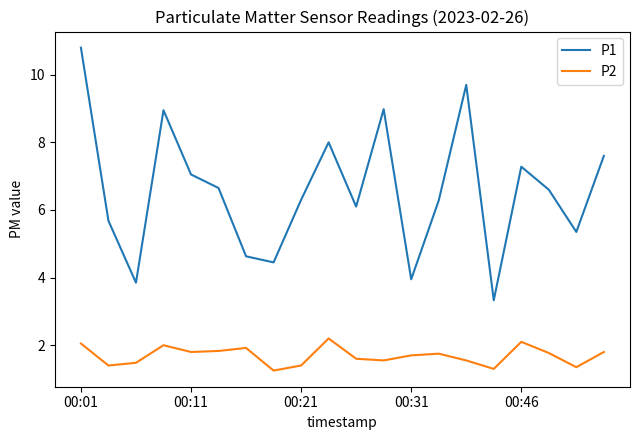

Rank the series by their maximum value, from lowest to highest.

P2, P1